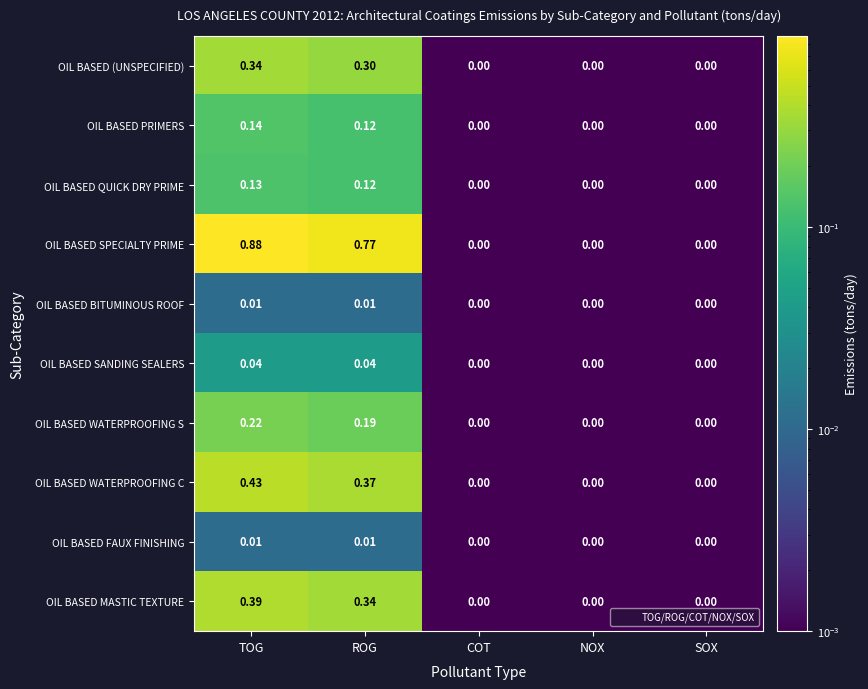

At which category is the sum across all series the highest?

TOG